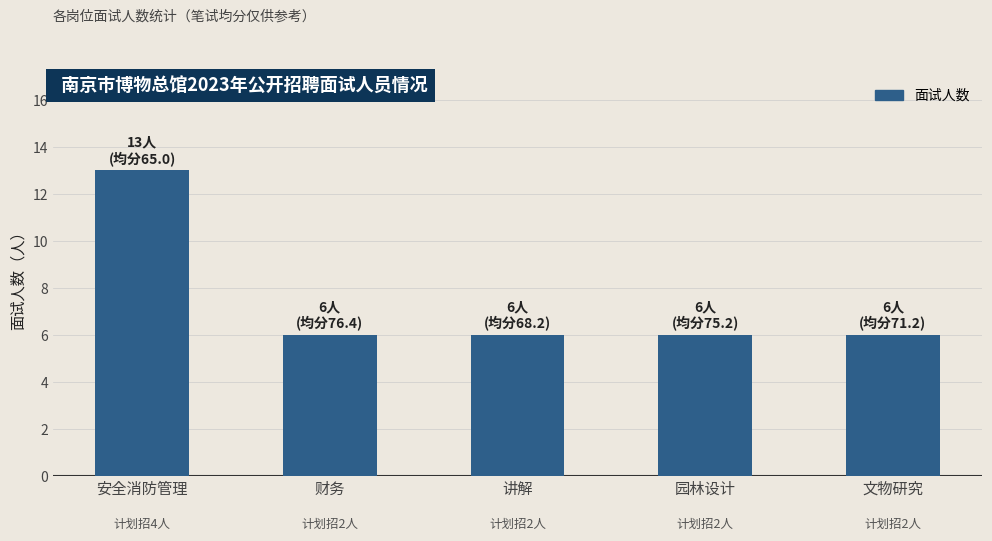

What is the ratio of the value at 财务 to the value at 园林设计?

1.0